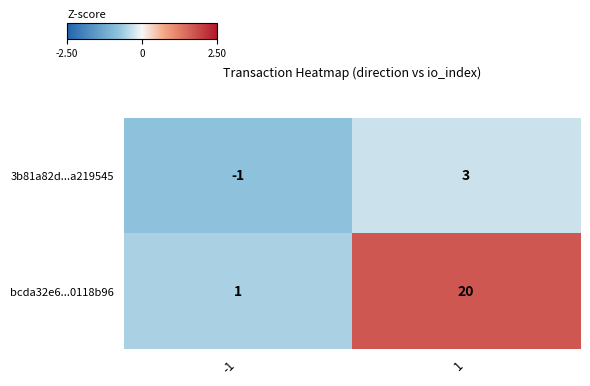

The bcda32e6...0118b96 series shows 2 at -1. True or false?

False